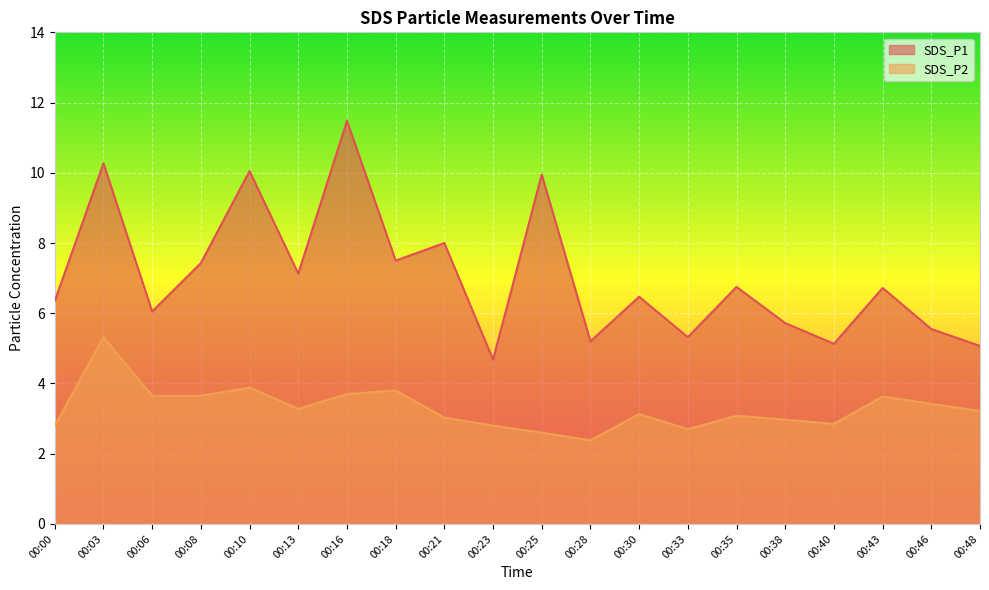

Reading left to right, extract all data points from this chart.

SDS_P1: 6.3	10.3	6.0	7.4	10.1	7.1	11.5	7.5	8.0	4.7	9.9	5.2	6.5	5.3	6.8	5.7	5.1	6.7	5.5	5.1
SDS_P2: 2.8	5.3	3.6	3.6	3.9	3.3	3.7	3.8	3.0	2.8	2.6	2.4	3.1	2.7	3.1	3.0	2.9	3.6	3.4	3.2